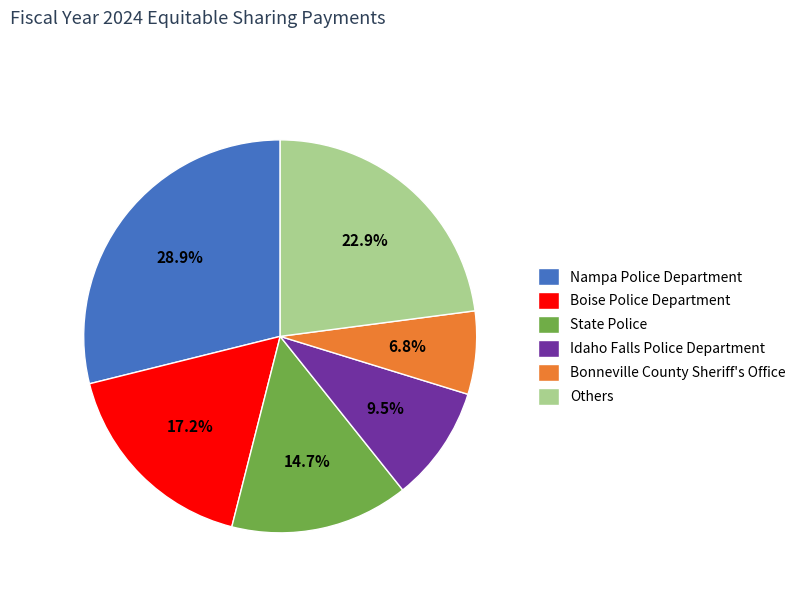

Which slice is the largest?

Nampa Police Department